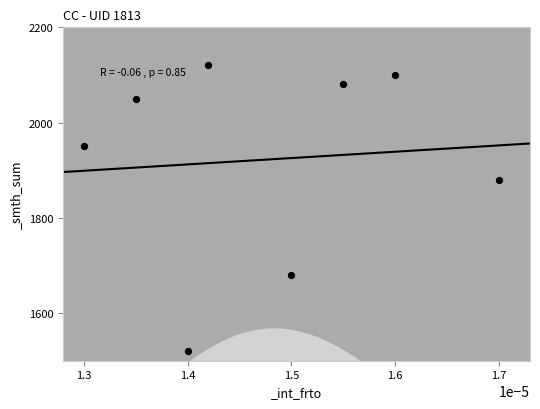

What is the range of Y values (max minus min)?

600